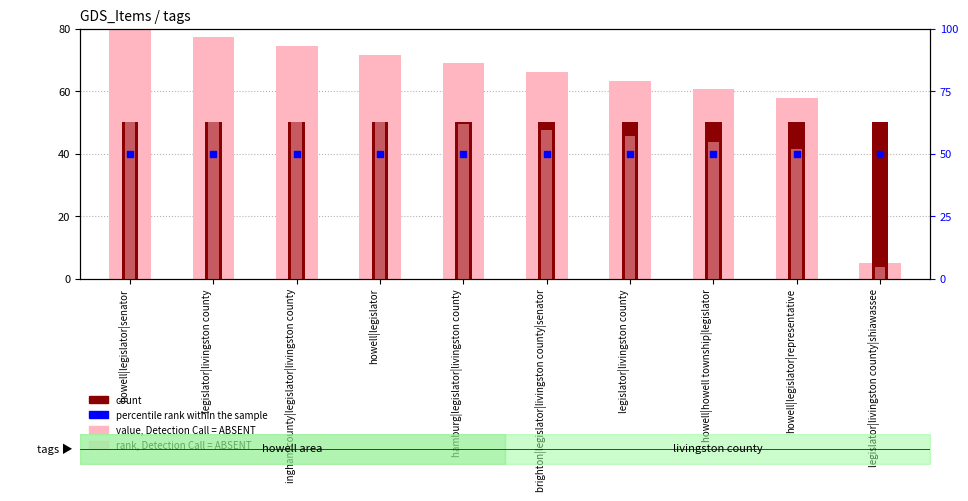

At which category is the sum across all series the highest?

howell|legislator|senator